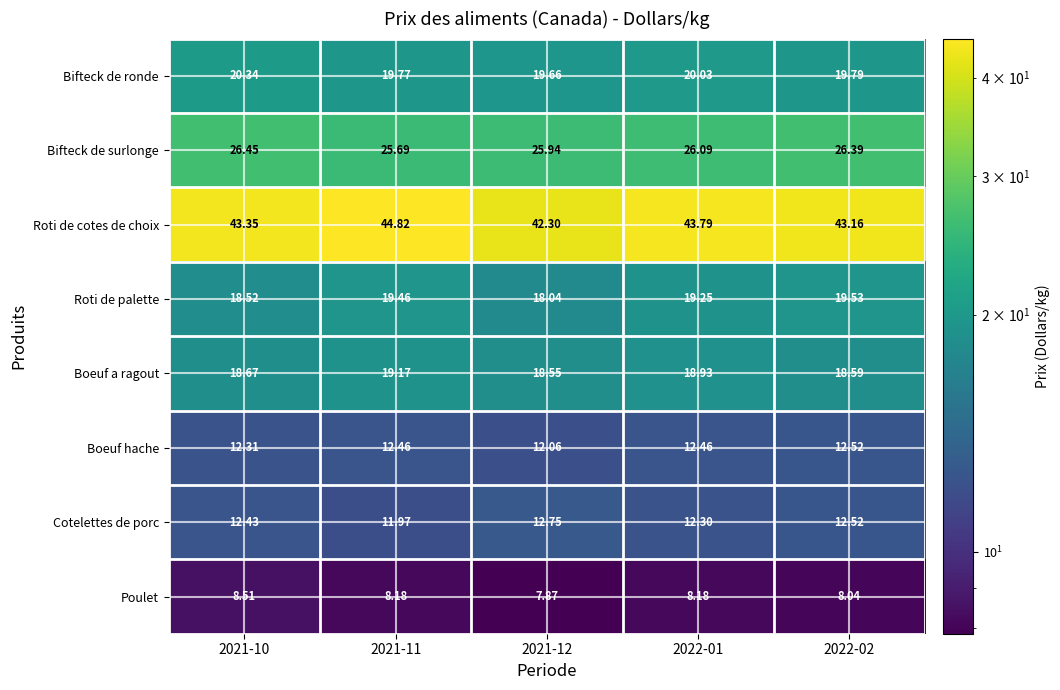

Between 2021-11 and 2021-12, which series saw the biggest shift?

Roti de cotes de choix